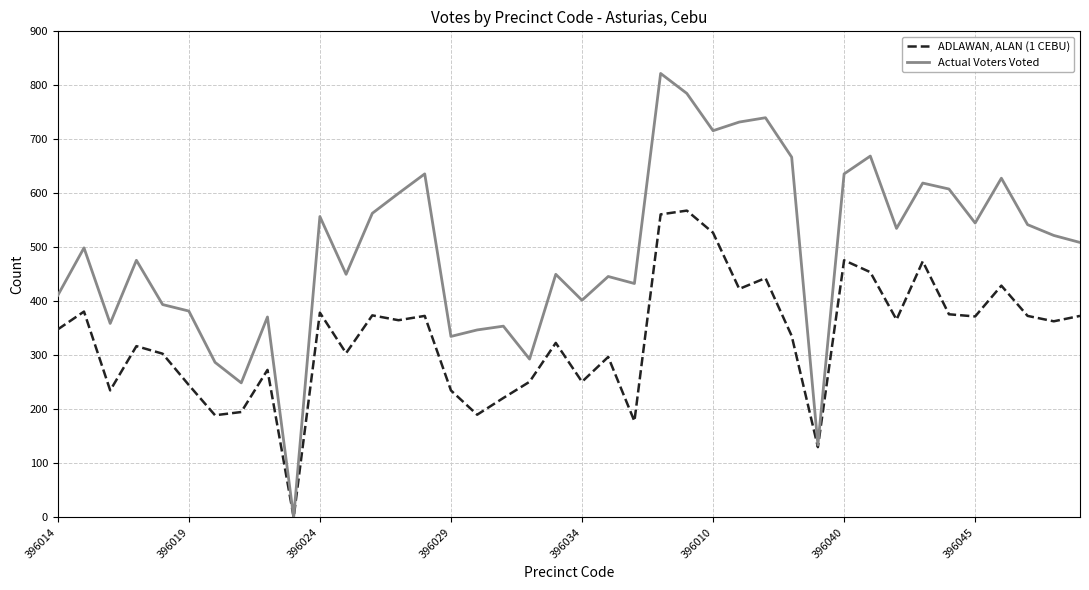

How many interior local valleys does the ADLAWAN, ALAN (1 CEBU) series have?

13